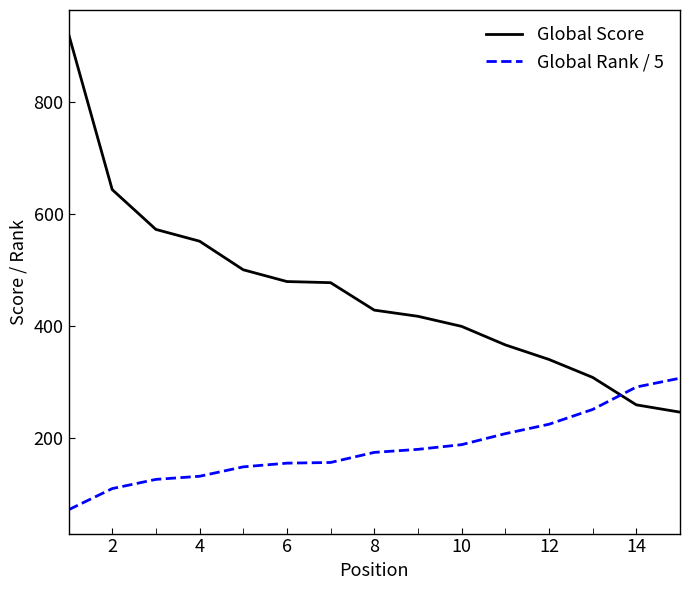

Rank the series by their maximum value, from lowest to highest.

Global Rank / 5, Global Score